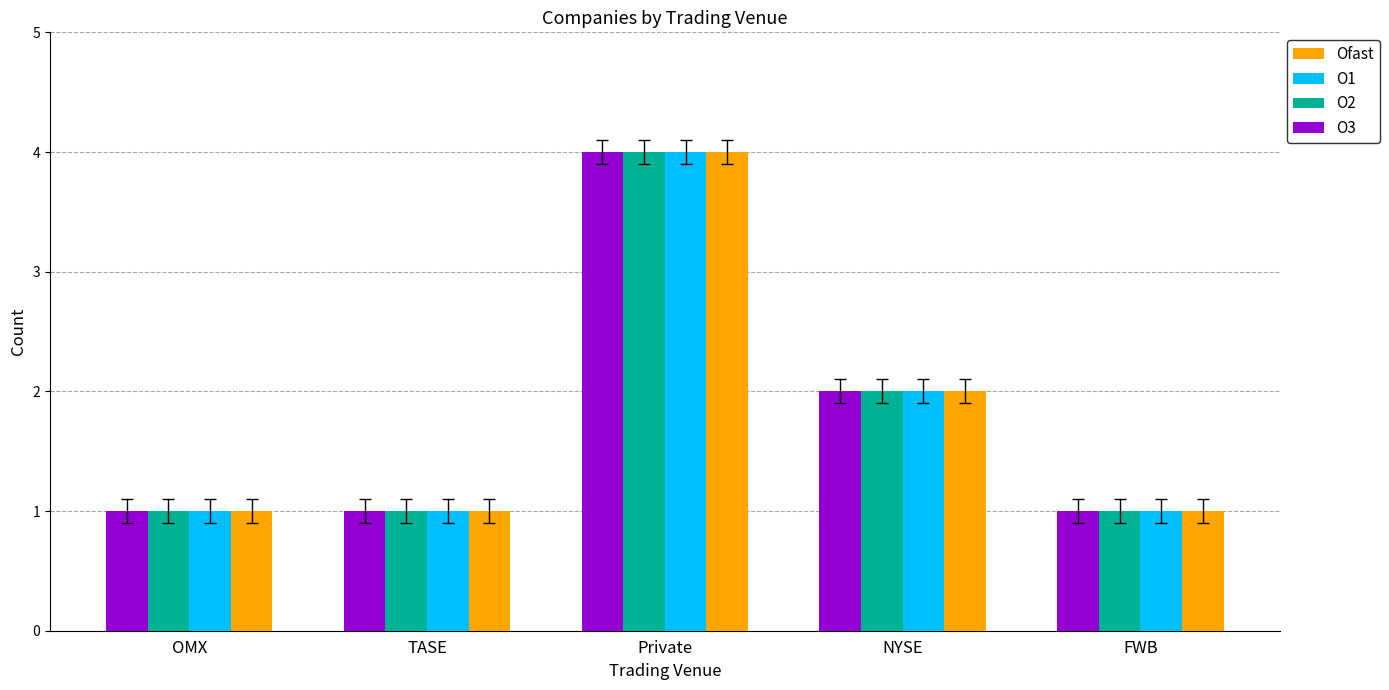

What is the value of the O3 bar at the 5th from the left?

1